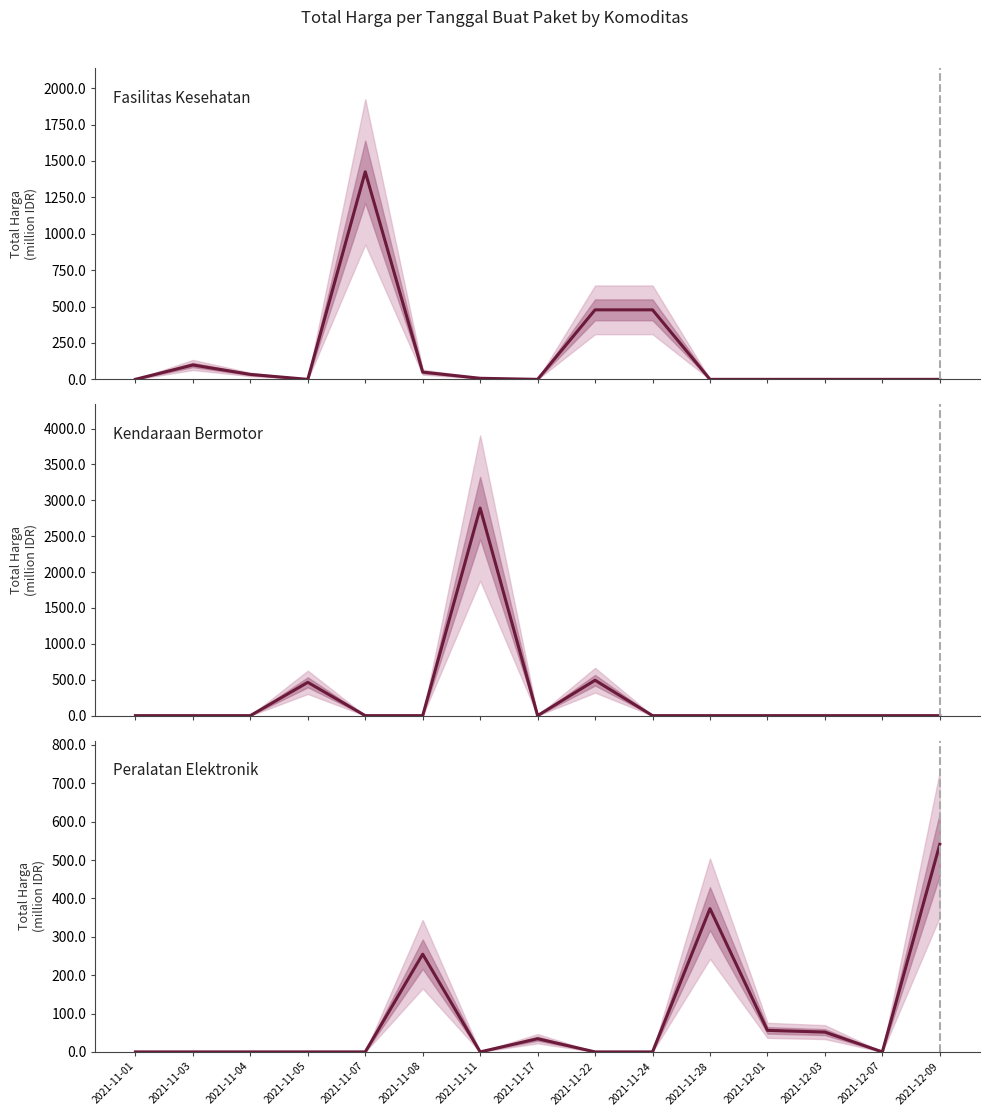

The Kendaraan Bermotor series shows -1134.3 at 2021-12-09. True or false?

False